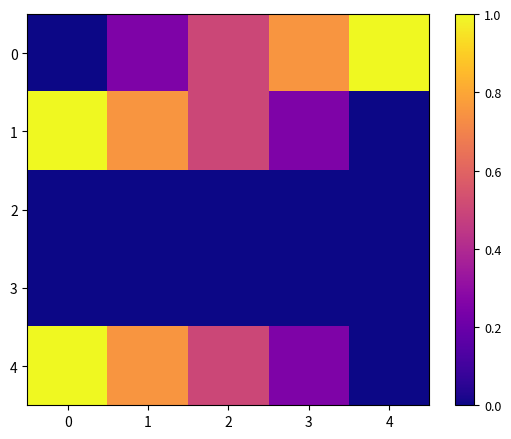

What is the spread (max minus min) of values at 0?

1.0